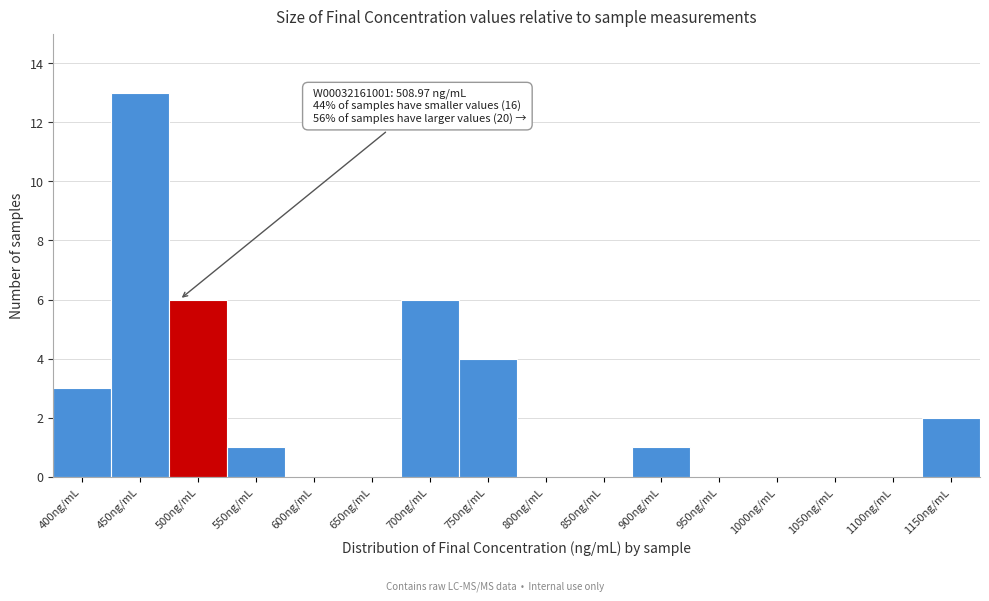

Reading left to right, extract all data points from this chart.

400ng/mL=3	450ng/mL=13	500ng/mL=6	550ng/mL=1	600ng/mL=0	650ng/mL=0	700ng/mL=6	750ng/mL=4	800ng/mL=0	850ng/mL=0	900ng/mL=1	950ng/mL=0	1000ng/mL=0	1050ng/mL=0	1100ng/mL=0	1150ng/mL=2